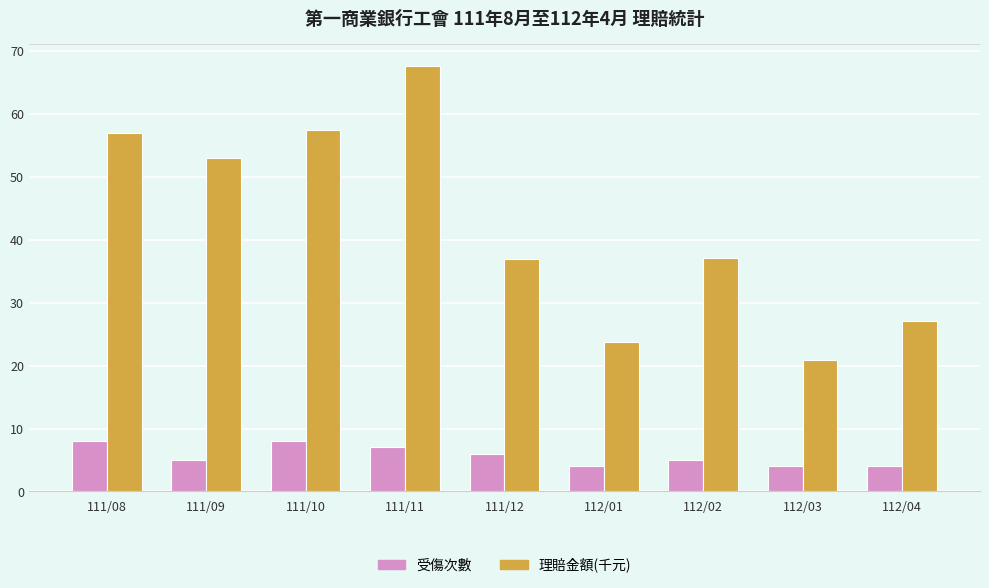

List the series in order of their peak value, lowest first.

受傷次數, 理賠金額(千元)